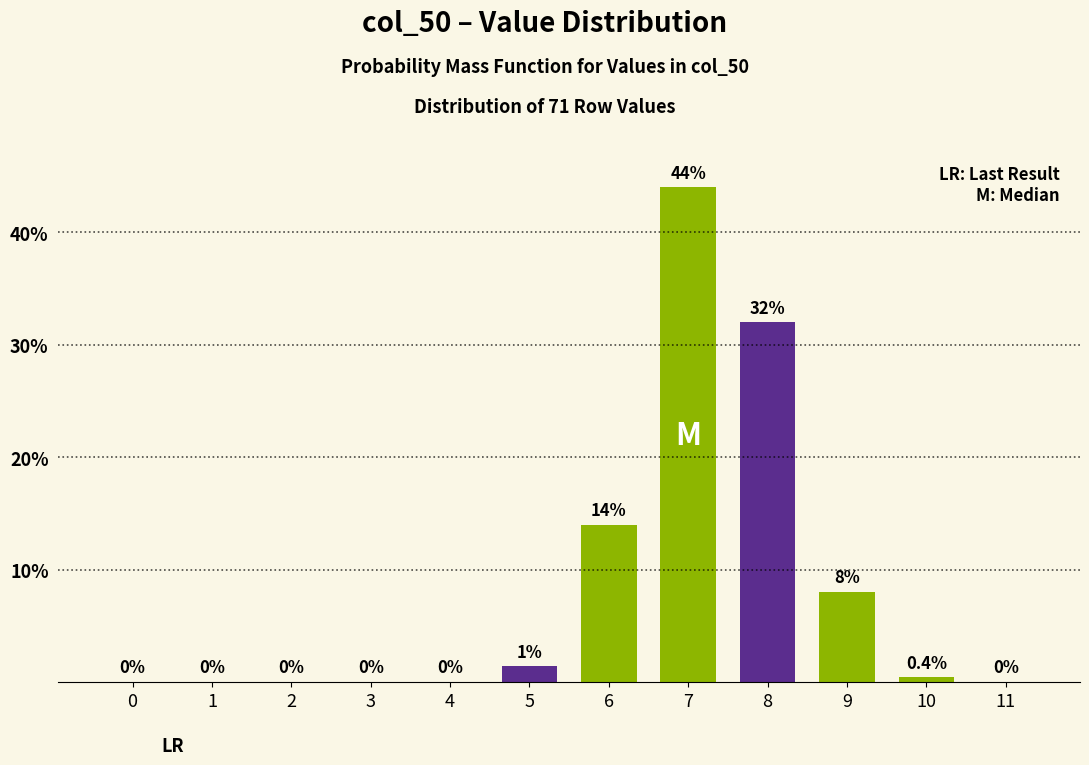

Reading right to left, list all the values displayed in this chart.

11=0.0	10=0.4	9=8.0	8=32.0	7=44.0	6=14.0	5=1.4	4=0.0	3=0.0	2=0.0	1=0.0	0=0.0